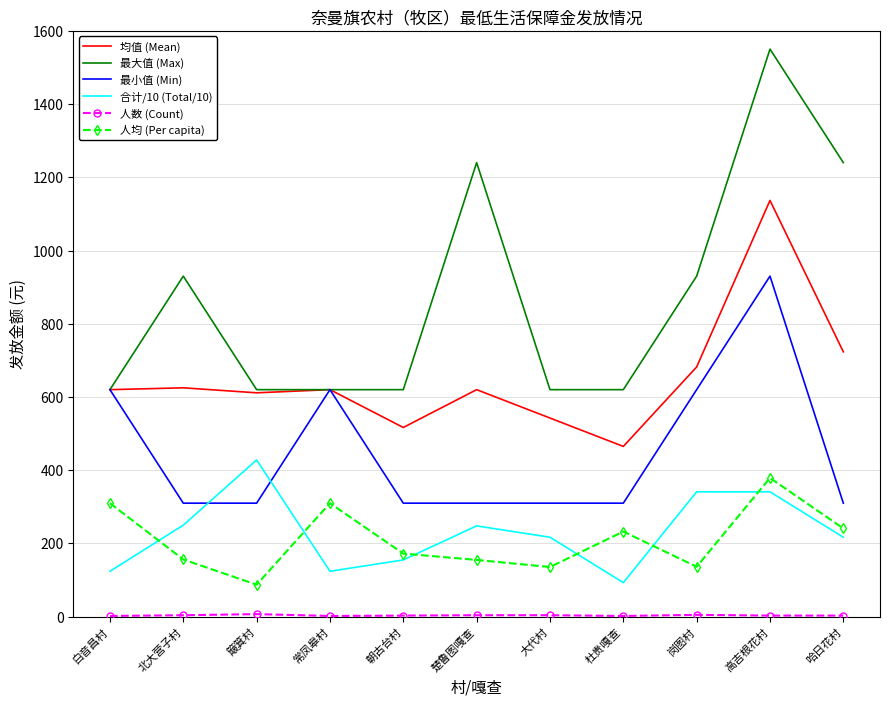

What is the average value of the 均值 (Mean) series?

651.1